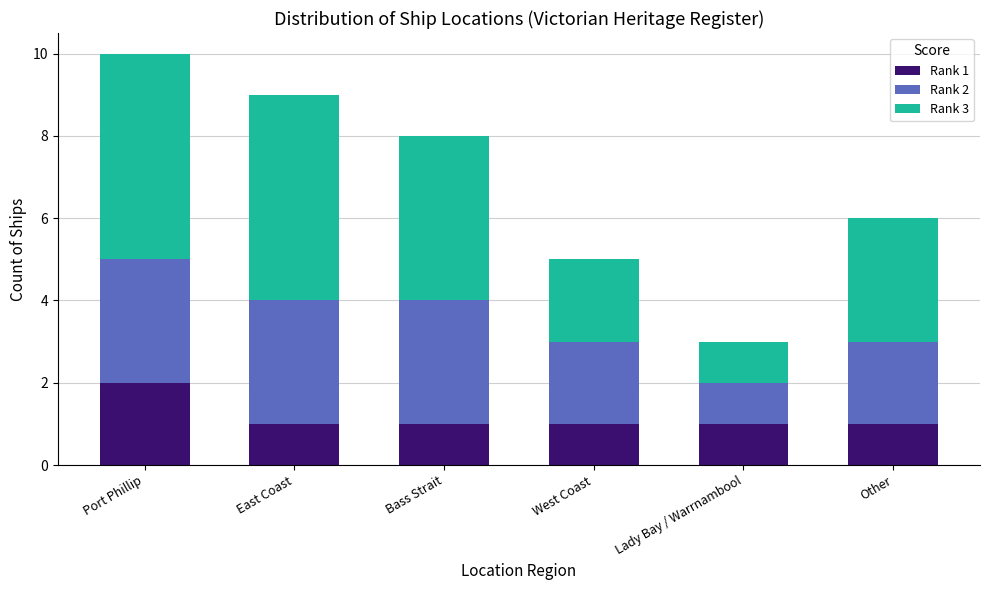

The Rank 1 series shows 1 at Bass Strait. True or false?

True